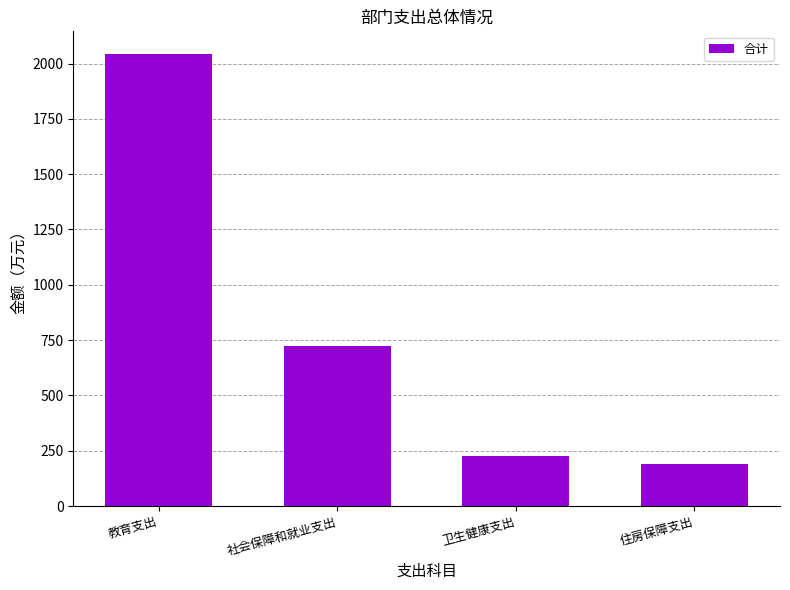

Where does the data first go above 724?

教育支出